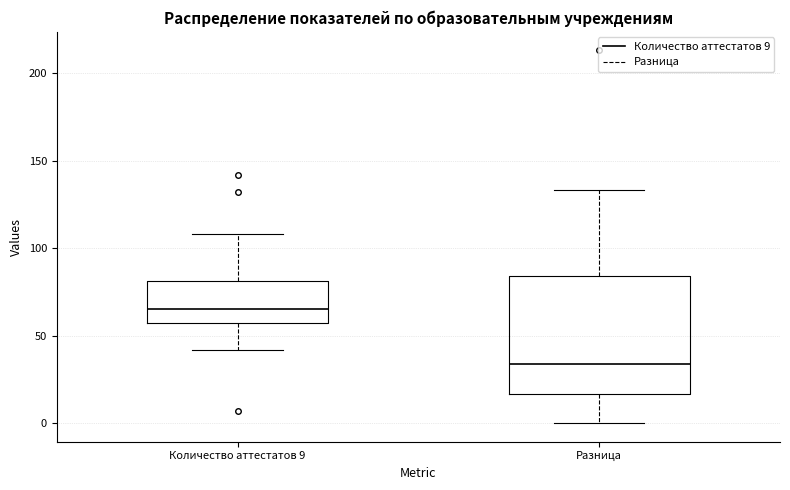

Which box has the highest median line?

Количество аттестатов 9